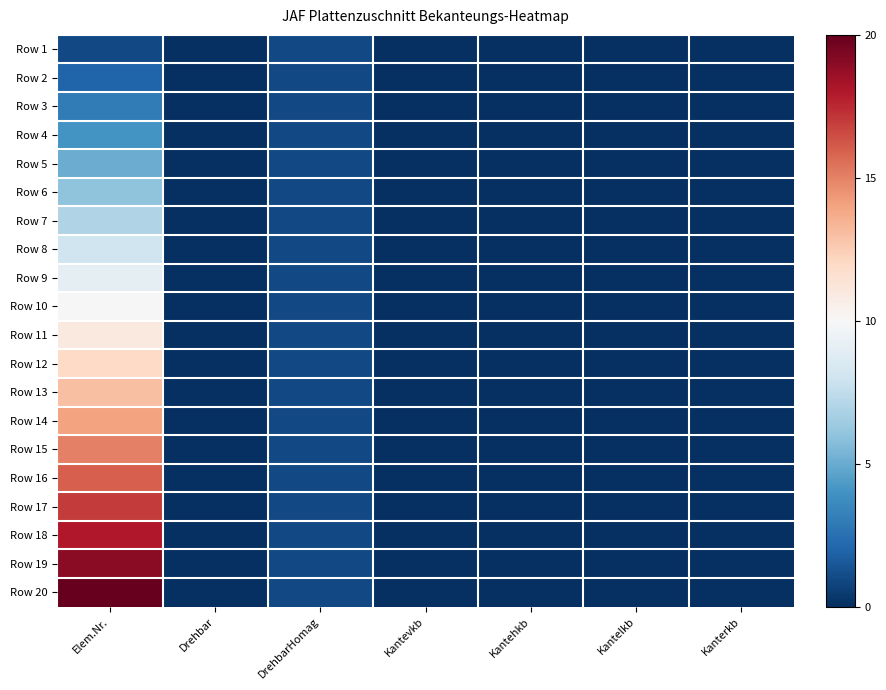

Reading left to right, extract all data points from this chart.

Row 1: Elem.Nr.=0.1	Drehbar=0.0	DrehbarHomag=0.1	Kantevkb=0.0	Kantehkb=0.0	Kantelkb=0.0	Kanterkb=0.0
Row 2: Elem.Nr.=0.1	Drehbar=0.0	DrehbarHomag=0.1	Kantevkb=0.0	Kantehkb=0.0	Kantelkb=0.0	Kanterkb=0.0
Row 3: Elem.Nr.=0.1	Drehbar=0.0	DrehbarHomag=0.1	Kantevkb=0.0	Kantehkb=0.0	Kantelkb=0.0	Kanterkb=0.0
Row 4: Elem.Nr.=0.2	Drehbar=0.0	DrehbarHomag=0.1	Kantevkb=0.0	Kantehkb=0.0	Kantelkb=0.0	Kanterkb=0.0
Row 5: Elem.Nr.=0.2	Drehbar=0.0	DrehbarHomag=0.1	Kantevkb=0.0	Kantehkb=0.0	Kantelkb=0.0	Kanterkb=0.0
Row 6: Elem.Nr.=0.3	Drehbar=0.0	DrehbarHomag=0.1	Kantevkb=0.0	Kantehkb=0.0	Kantelkb=0.0	Kanterkb=0.0
Row 7: Elem.Nr.=0.3	Drehbar=0.0	DrehbarHomag=0.1	Kantevkb=0.0	Kantehkb=0.0	Kantelkb=0.0	Kanterkb=0.0
Row 8: Elem.Nr.=0.4	Drehbar=0.0	DrehbarHomag=0.1	Kantevkb=0.0	Kantehkb=0.0	Kantelkb=0.0	Kanterkb=0.0
Row 9: Elem.Nr.=0.5	Drehbar=0.0	DrehbarHomag=0.1	Kantevkb=0.0	Kantehkb=0.0	Kantelkb=0.0	Kanterkb=0.0
Row 10: Elem.Nr.=0.5	Drehbar=0.0	DrehbarHomag=0.1	Kantevkb=0.0	Kantehkb=0.0	Kantelkb=0.0	Kanterkb=0.0
Row 11: Elem.Nr.=0.6	Drehbar=0.0	DrehbarHomag=0.1	Kantevkb=0.0	Kantehkb=0.0	Kantelkb=0.0	Kanterkb=0.0
Row 12: Elem.Nr.=0.6	Drehbar=0.0	DrehbarHomag=0.1	Kantevkb=0.0	Kantehkb=0.0	Kantelkb=0.0	Kanterkb=0.0
Row 13: Elem.Nr.=0.7	Drehbar=0.0	DrehbarHomag=0.1	Kantevkb=0.0	Kantehkb=0.0	Kantelkb=0.0	Kanterkb=0.0
Row 14: Elem.Nr.=0.7	Drehbar=0.0	DrehbarHomag=0.1	Kantevkb=0.0	Kantehkb=0.0	Kantelkb=0.0	Kanterkb=0.0
Row 15: Elem.Nr.=0.8	Drehbar=0.0	DrehbarHomag=0.1	Kantevkb=0.0	Kantehkb=0.0	Kantelkb=0.0	Kanterkb=0.0
Row 16: Elem.Nr.=0.8	Drehbar=0.0	DrehbarHomag=0.1	Kantevkb=0.0	Kantehkb=0.0	Kantelkb=0.0	Kanterkb=0.0
Row 17: Elem.Nr.=0.8	Drehbar=0.0	DrehbarHomag=0.1	Kantevkb=0.0	Kantehkb=0.0	Kantelkb=0.0	Kanterkb=0.0
Row 18: Elem.Nr.=0.9	Drehbar=0.0	DrehbarHomag=0.1	Kantevkb=0.0	Kantehkb=0.0	Kantelkb=0.0	Kanterkb=0.0
Row 19: Elem.Nr.=0.9	Drehbar=0.0	DrehbarHomag=0.1	Kantevkb=0.0	Kantehkb=0.0	Kantelkb=0.0	Kanterkb=0.0
Row 20: Elem.Nr.=1.0	Drehbar=0.0	DrehbarHomag=0.1	Kantevkb=0.0	Kantehkb=0.0	Kantelkb=0.0	Kanterkb=0.0